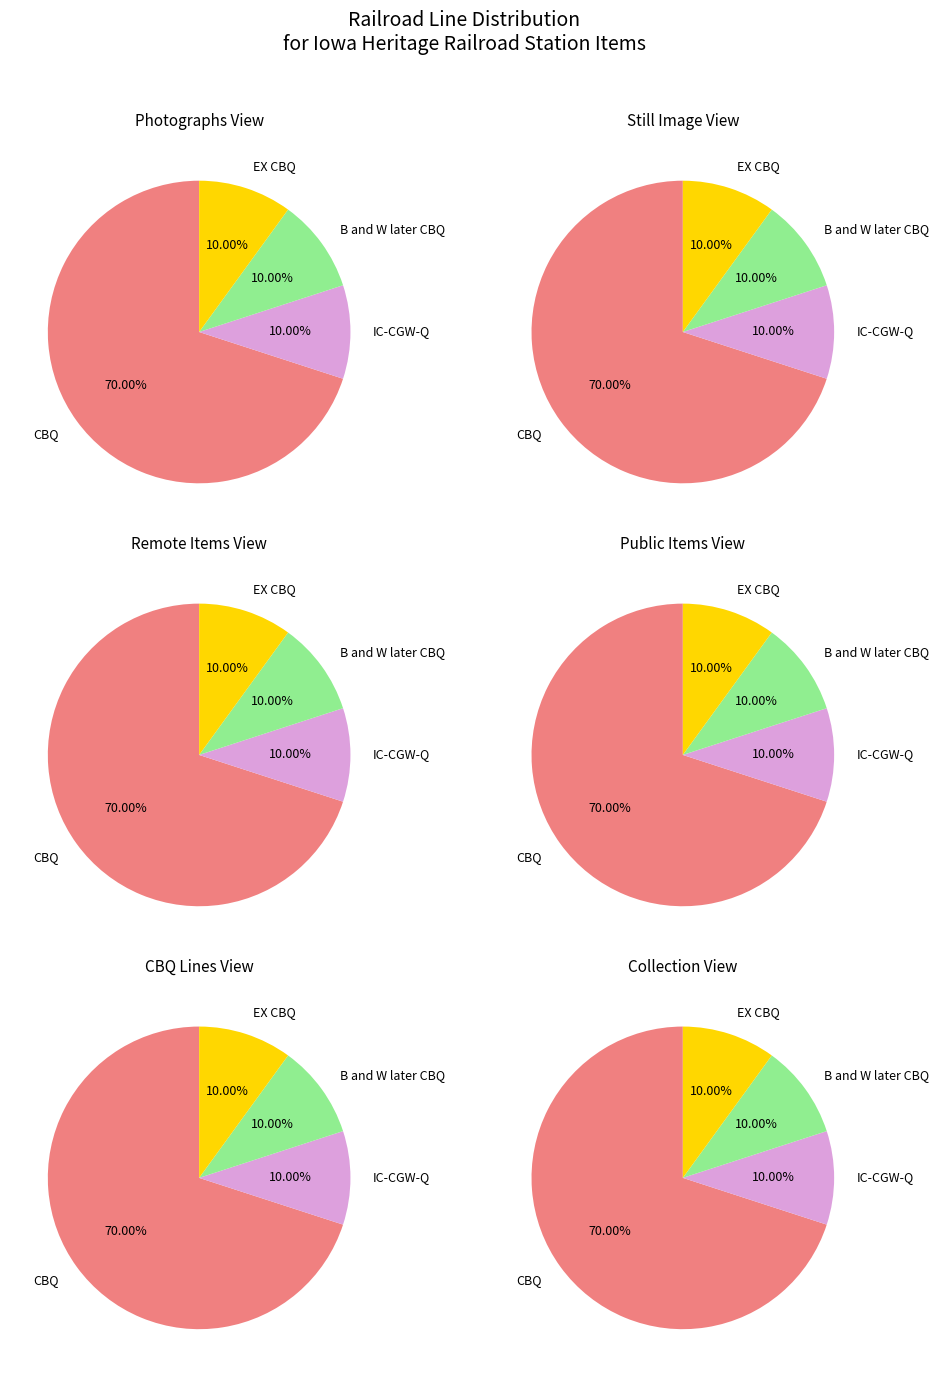

Which has a higher value, EX CBQ or B and W later CBQ?

EX CBQ